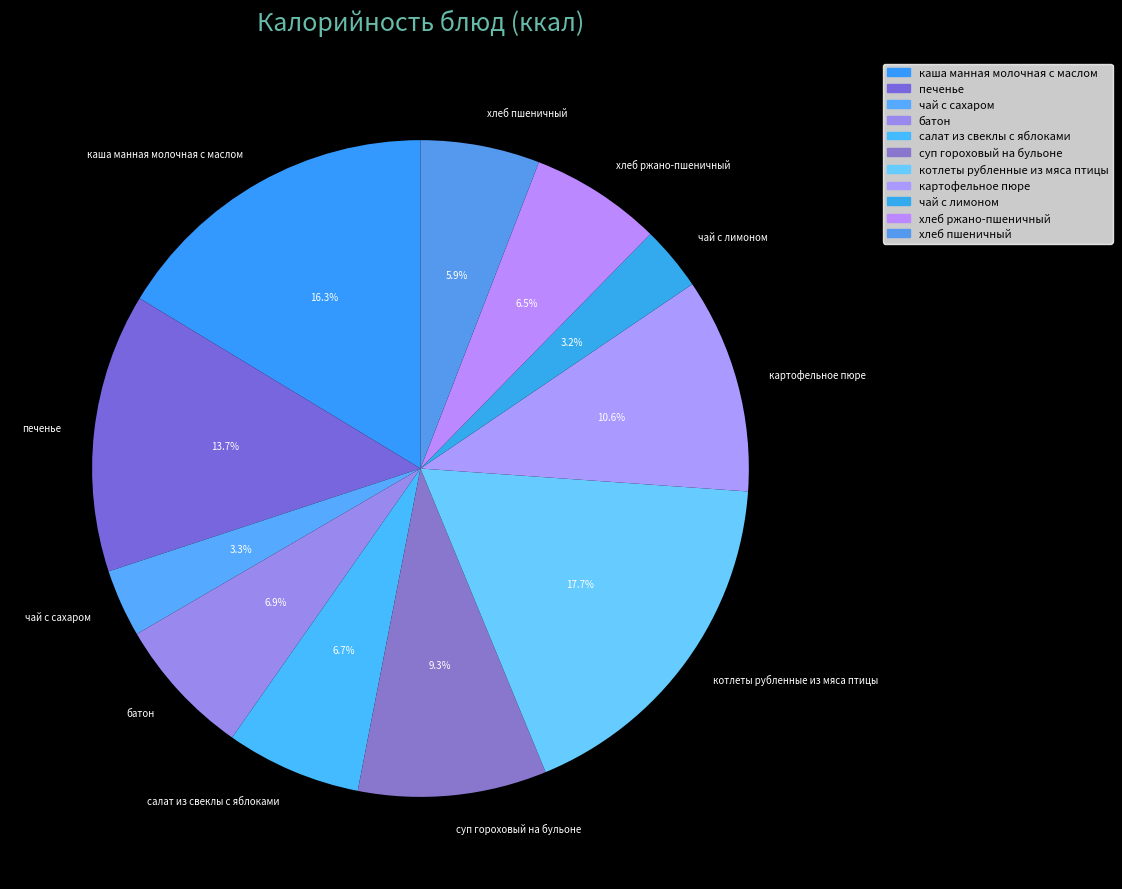

To the nearest percent, what is the combined percentage of салат из свеклы с яблоками and печенье?

20%